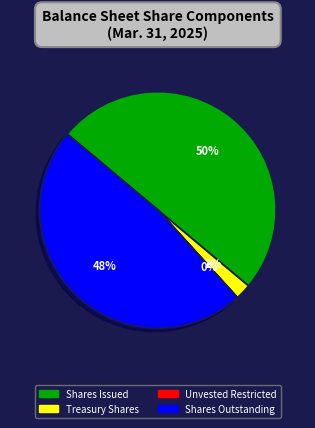

Which category has the biggest portion of the pie?

Shares Issued